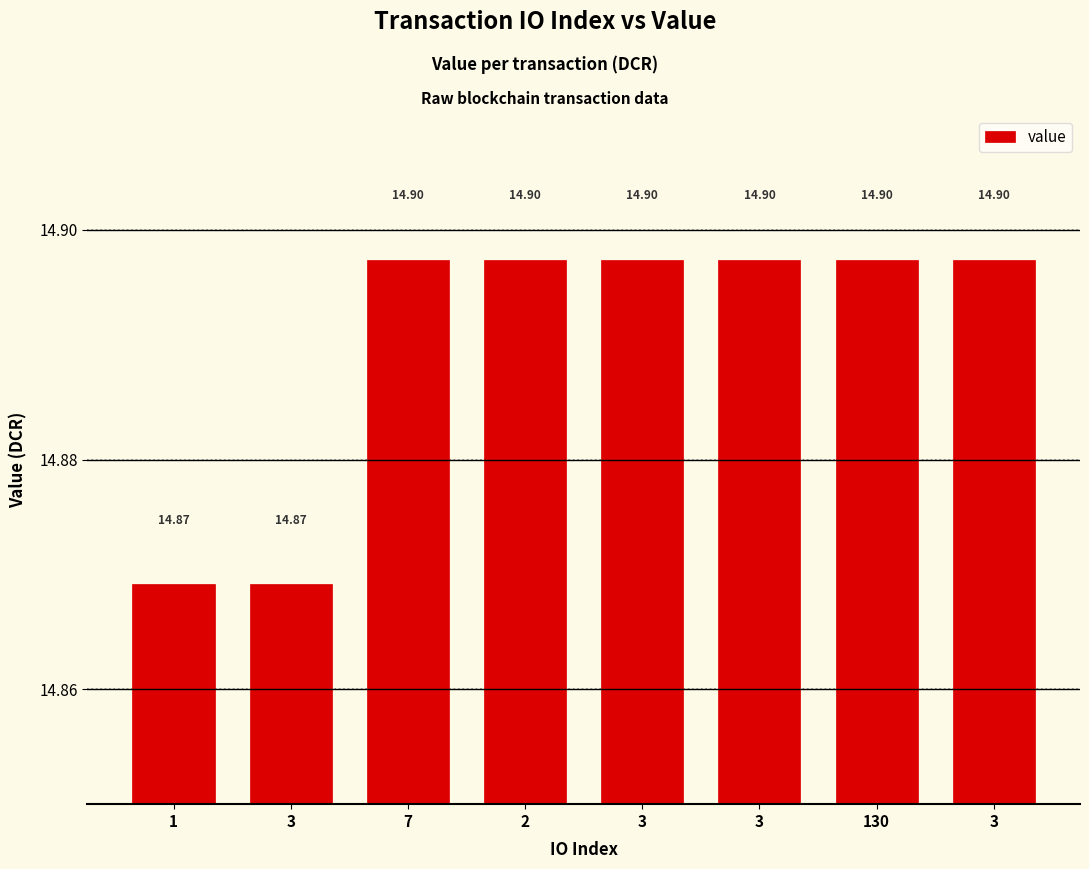

Rank the categories by value from highest to lowest.

7, 2, 3, 3, 130, 3, 1, 3